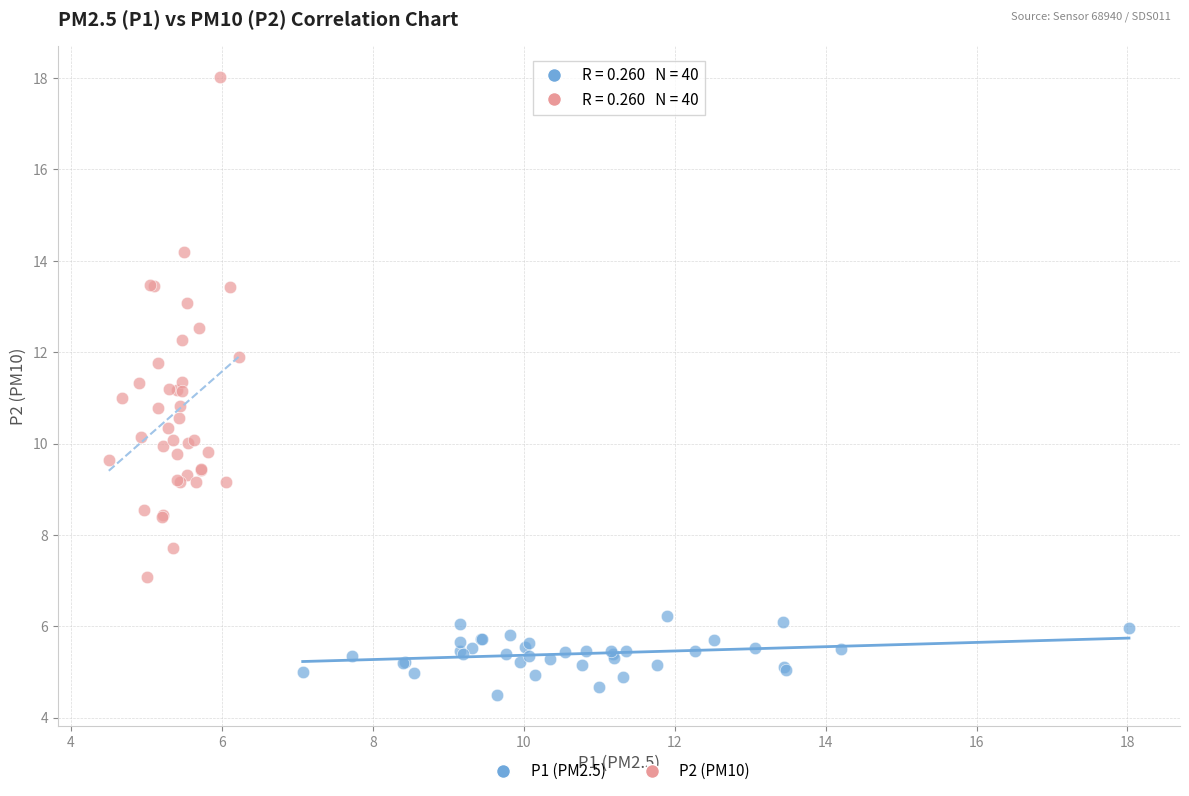

Which series contains the highest Y value?

P2 (PM10)